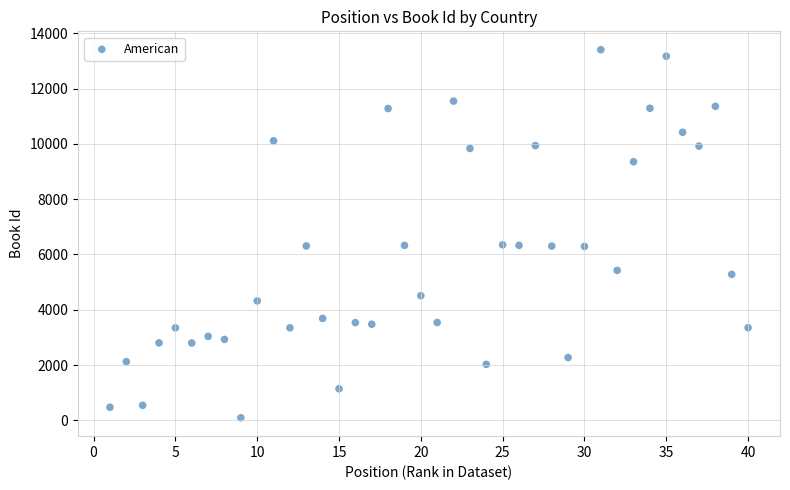

What is the range of Y values (max minus min)?

13311